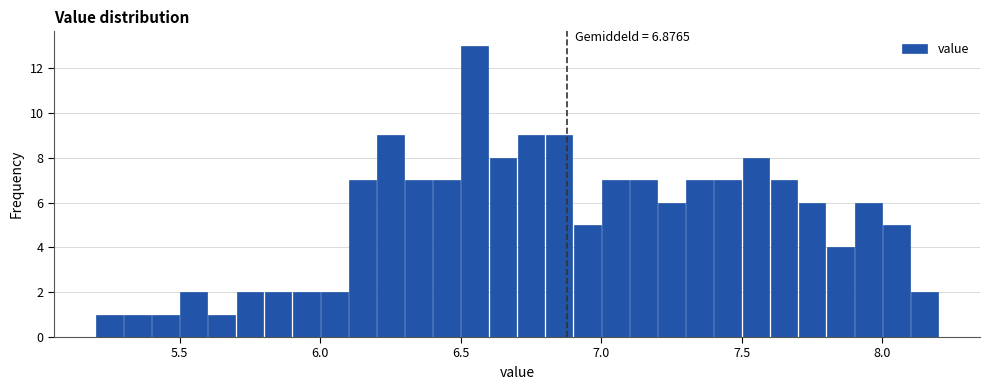

Around what value on the x-axis is the tallest bar? Give the approximate position of its centre, as read against the axis.

6.55